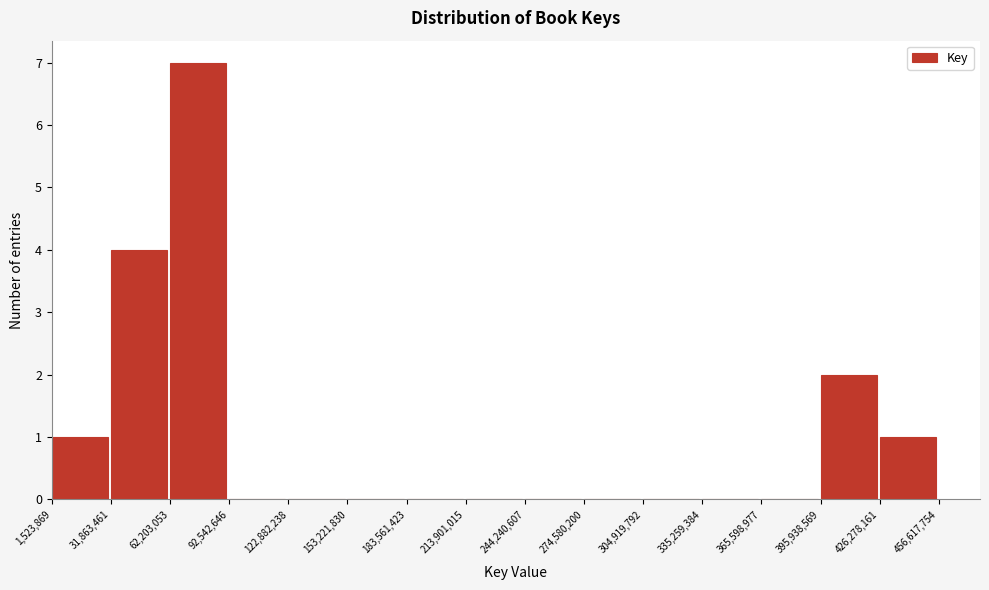

Reading left to right, transcribe this chart: for each bar, give the range it covers on the x-axis and its height. The values are not printed on the chart, so give them approximately, as read against the axis.

1,523,869 to 31,863,461: 1
31,863,461 to 62,203,053: 4
62,203,053 to 92,542,646: 7
92,542,646 to 122,882,238: 0
122,882,238 to 153,221,830: 0
153,221,830 to 183,561,423: 0
183,561,423 to 213,901,015: 0
213,901,015 to 244,240,607: 0
244,240,607 to 274,580,200: 0
274,580,200 to 304,919,792: 0
304,919,792 to 335,259,384: 0
335,259,384 to 365,598,977: 0
365,598,977 to 395,938,569: 0
395,938,569 to 426,278,161: 2
426,278,161 to 456,617,754: 1